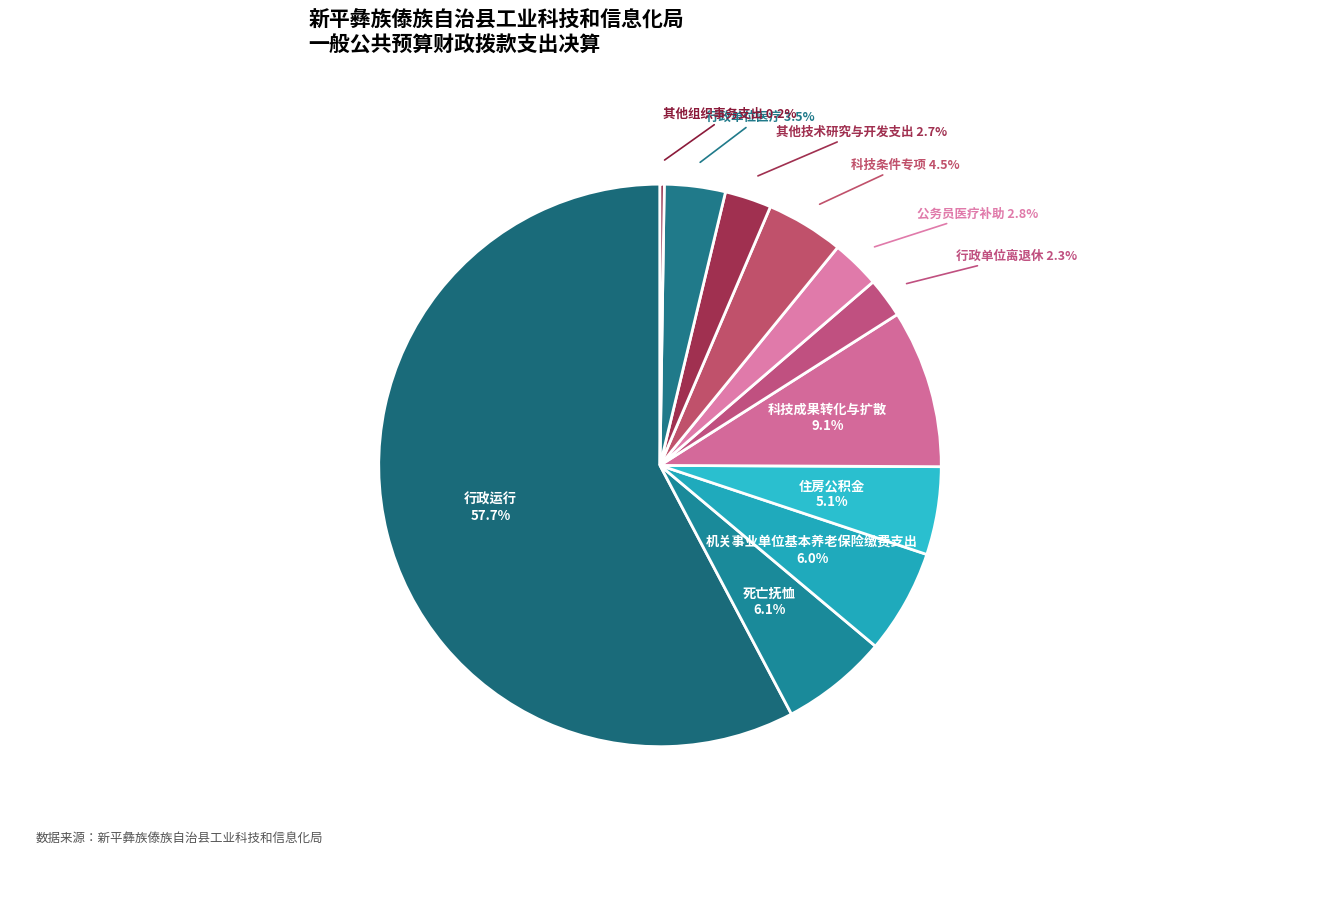

Is 公务员医疗补助 the majority of the pie?

No